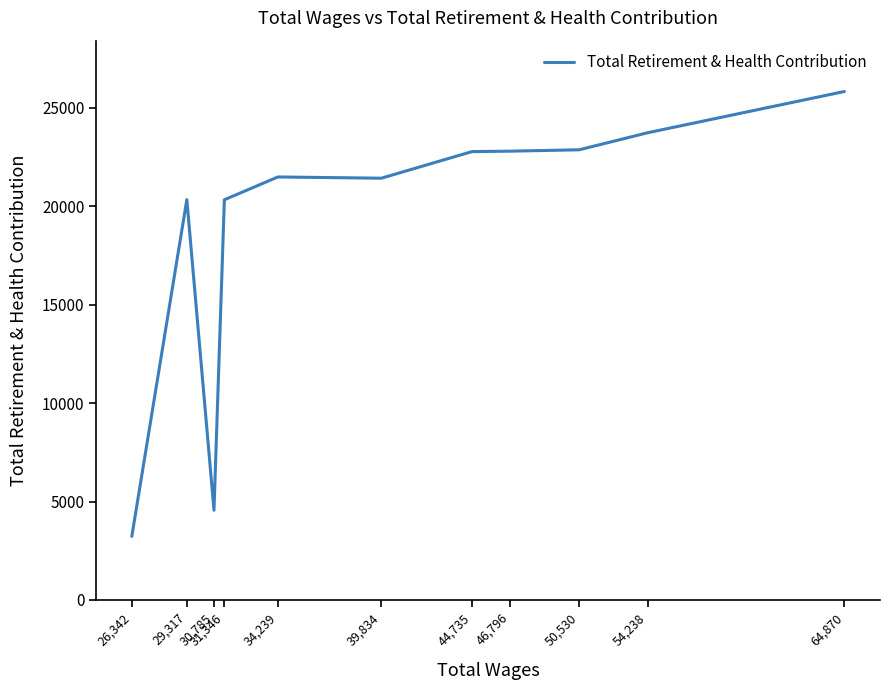

Which has a higher value, 44,735 or 54,238?

54,238